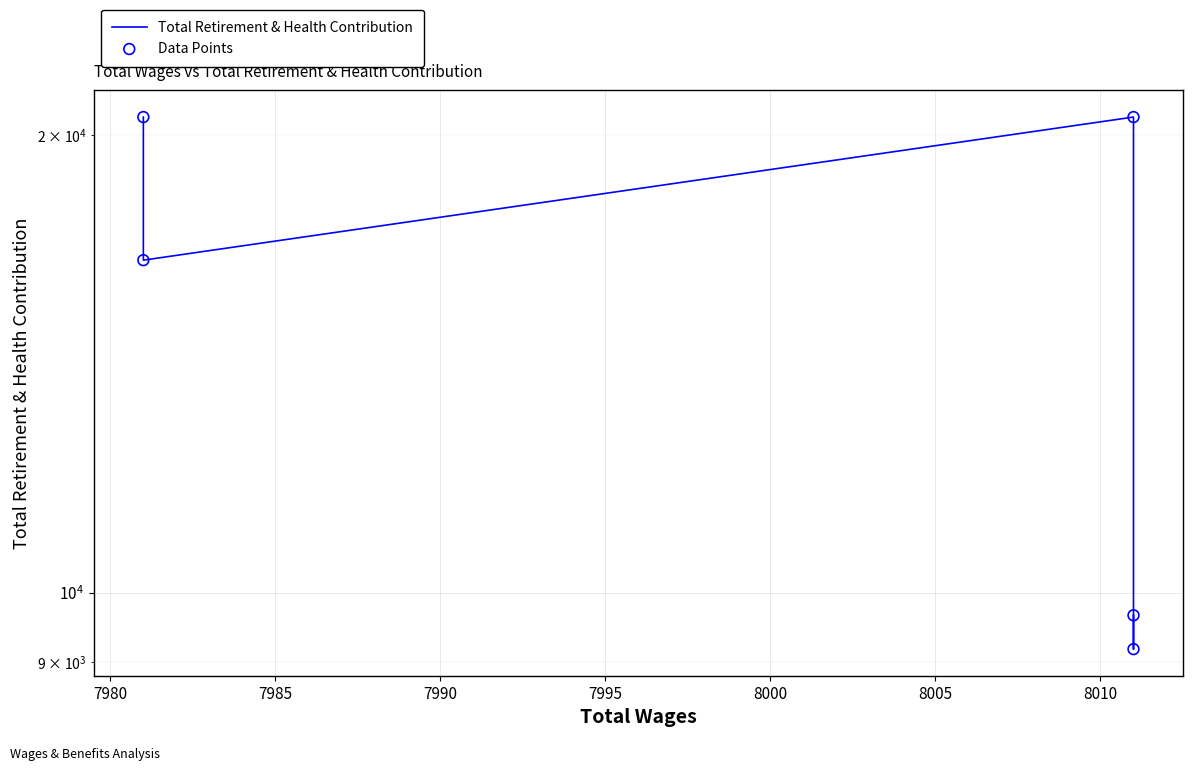

Is the value of Data Points at 7990 greater than the value of Total Retirement & Health Contribution at 7995?

No